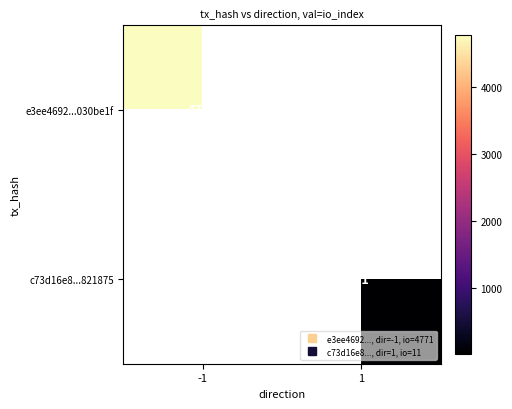

Rank the series by their average value, from highest to lowest.

e3ee4692...030be1f, c73d16e8...821875